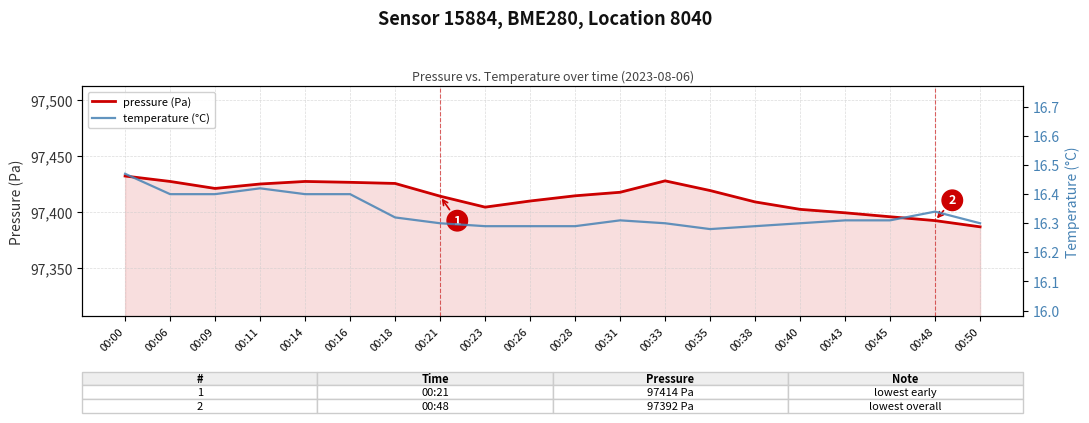

True or false: pressure (Pa) and temperature (°C) cross at least once.

False